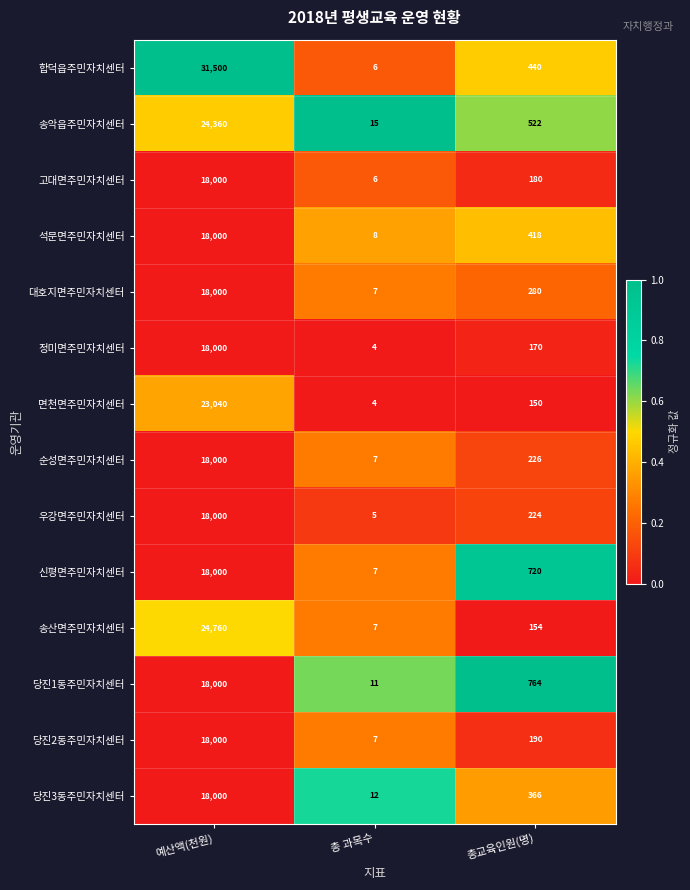

What is the difference between the highest and lowest values at 예산액(천원)?

13500